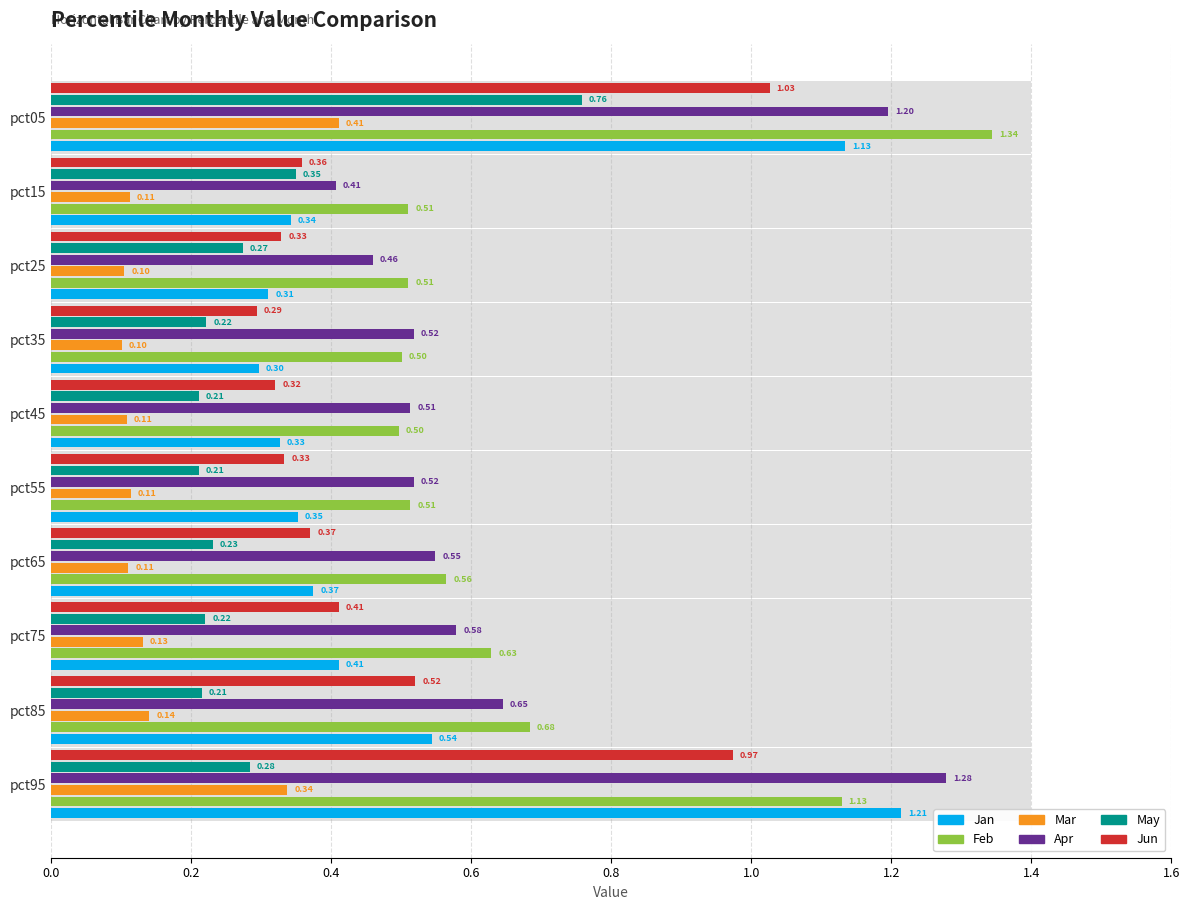

At which category is the sum across all series the highest?

pct05